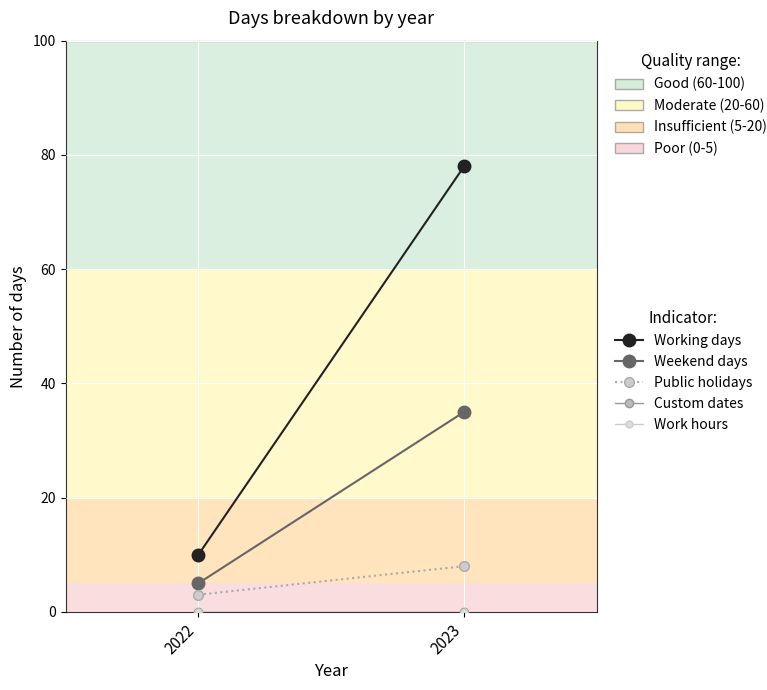

At which label does Work hours reach its minimum?

2022